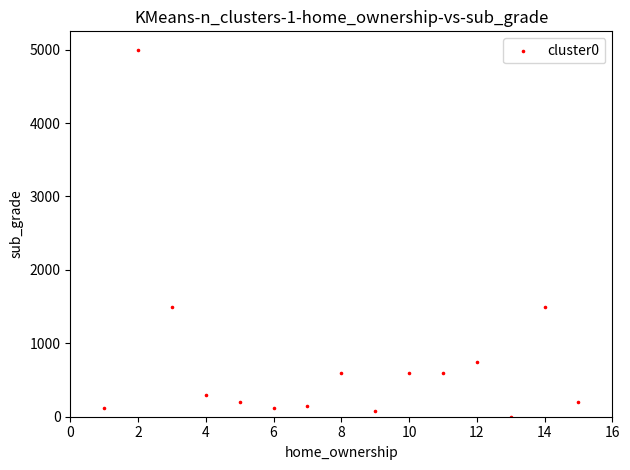

What is the range of Y values (max minus min)?

5000